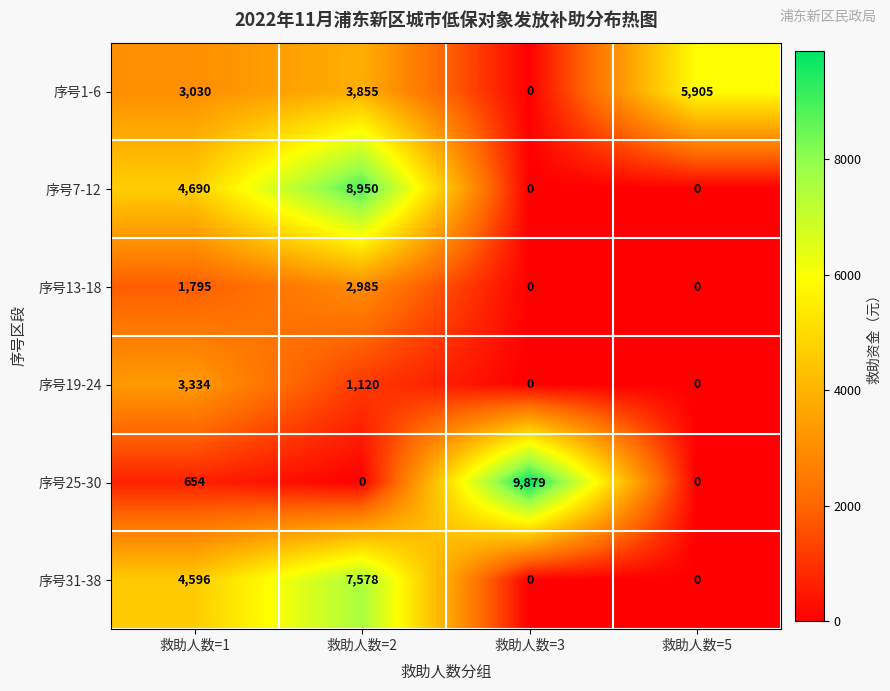

Where is 序号13-18 nearest to the value 1492?

救助人数=1